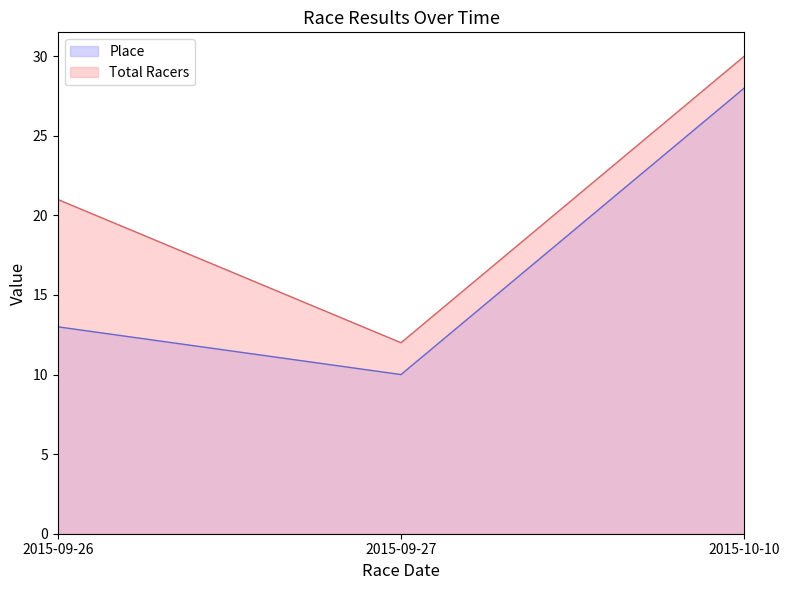

Rank the series at 2015-09-27 from lowest to highest value.

Place, Total Racers